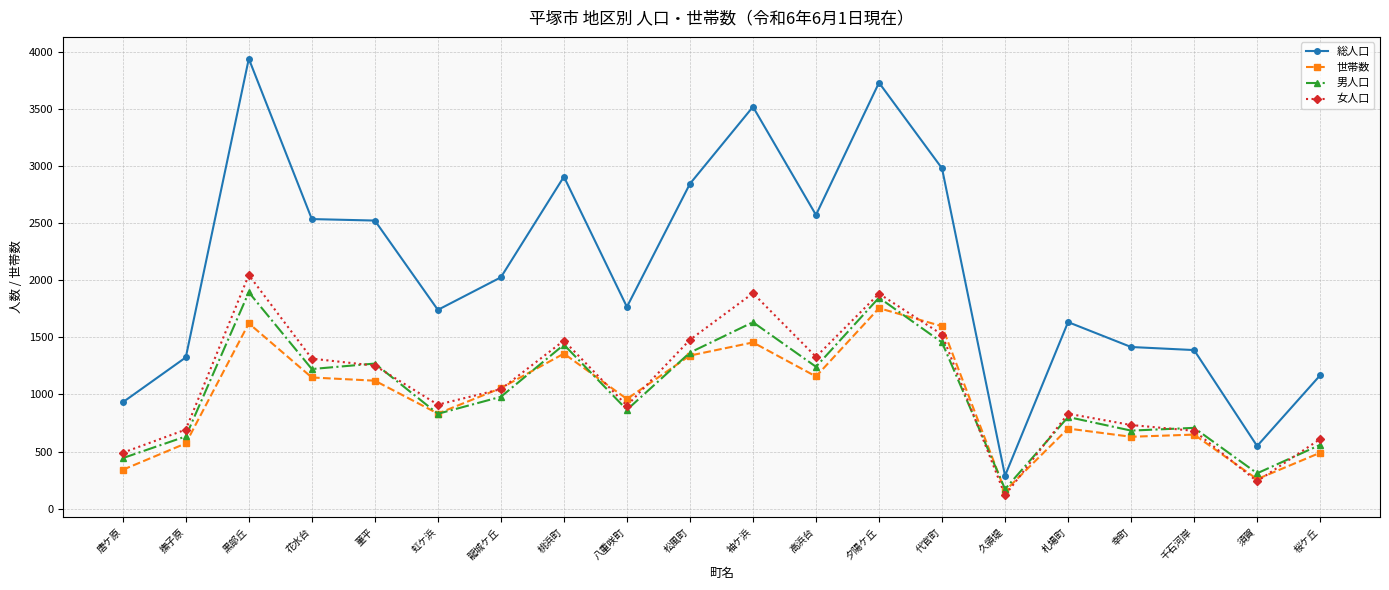

What is the difference between the 男人口 values at 代官町 and 撫子原?

823